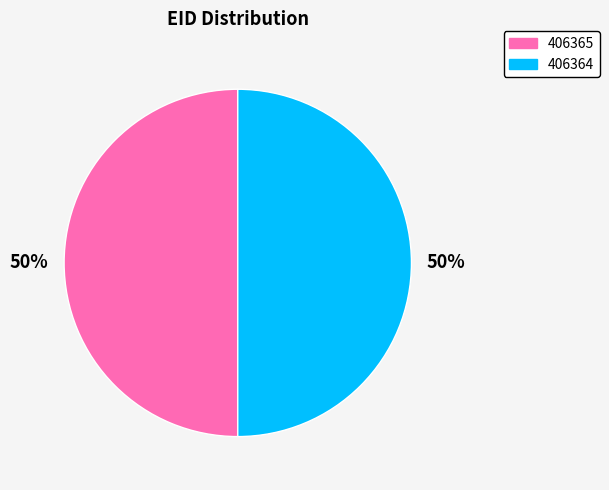

True or false: 406364 accounts for 50% of the total.

True